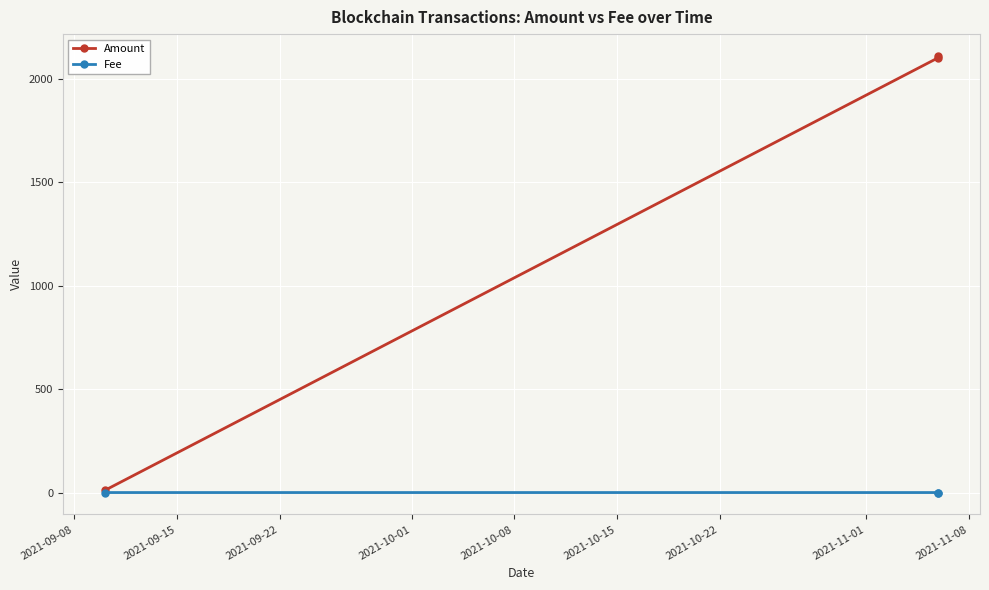

Which series has the largest total across all categories?

Amount